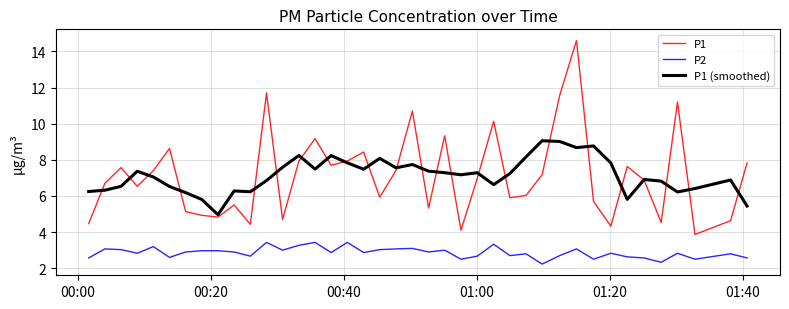

What is the difference between the second highest and second lowest values in the P1 (smoothed) series?

3.6